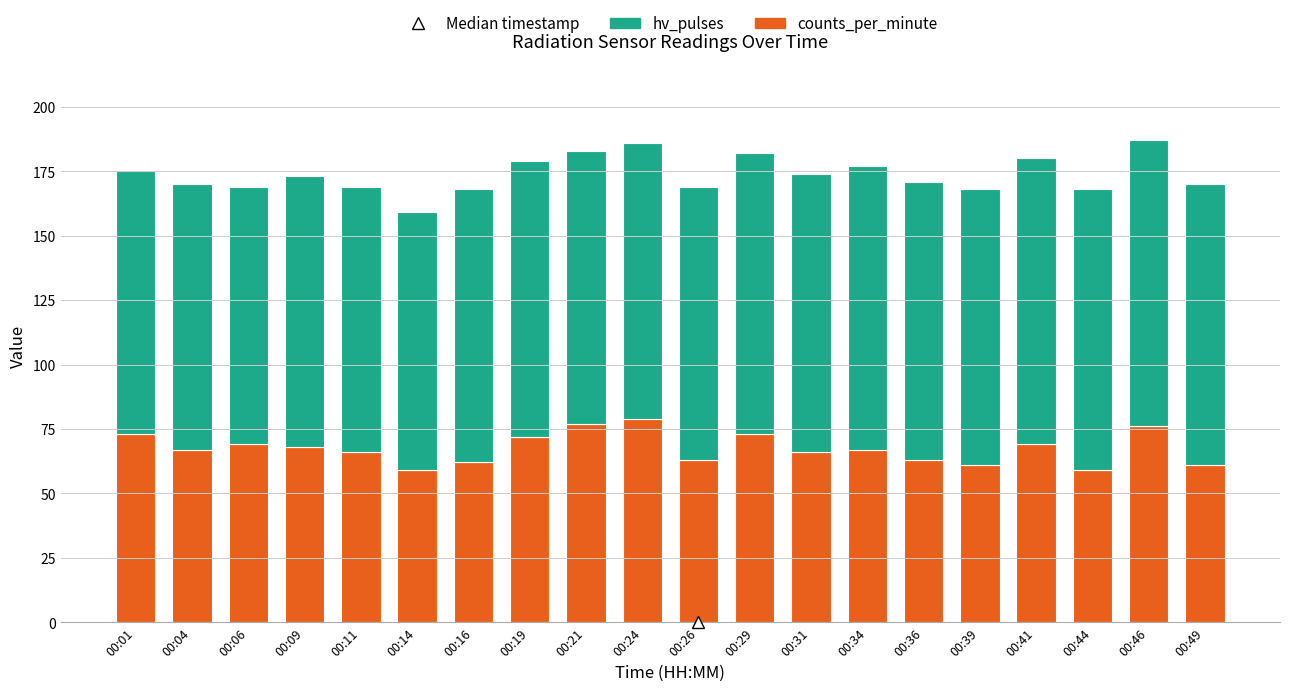

What is the highest value of the counts_per_minute series?

79